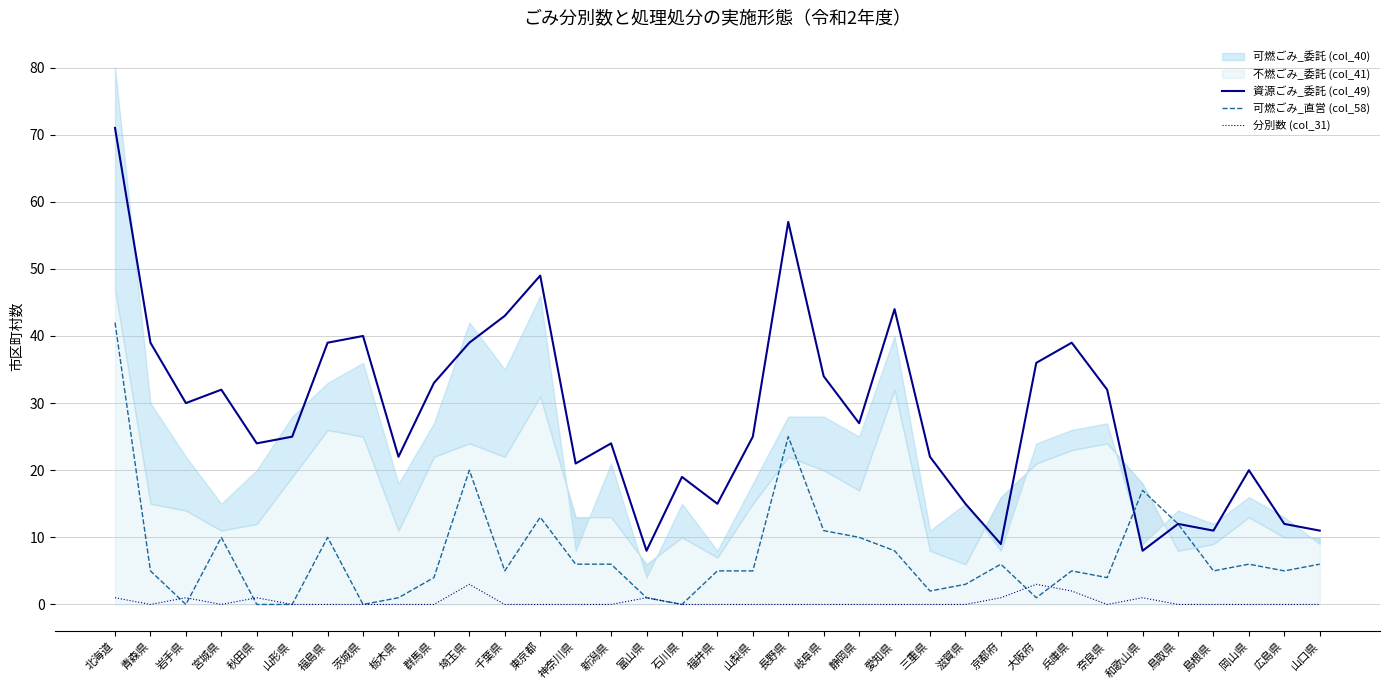

Where does the 資源ごみ_委託 (col_49) series first go above 25?

北海道